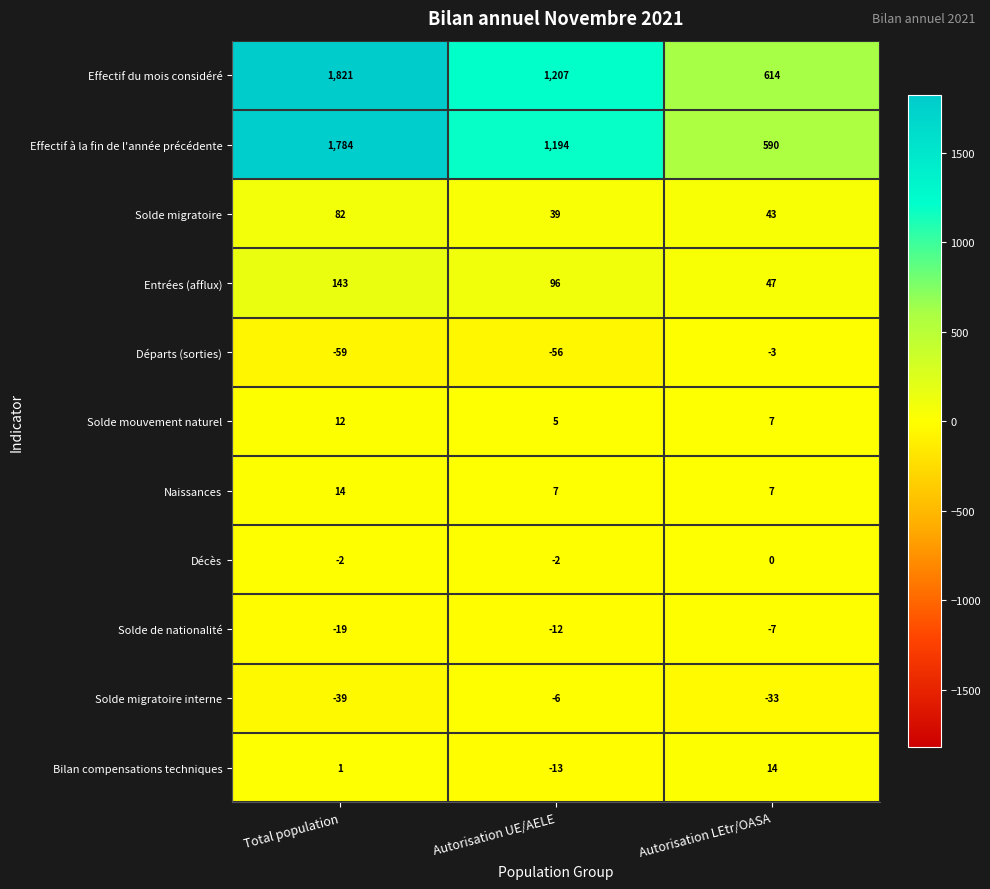

Which label corresponds to the largest value in the chart?

Total population